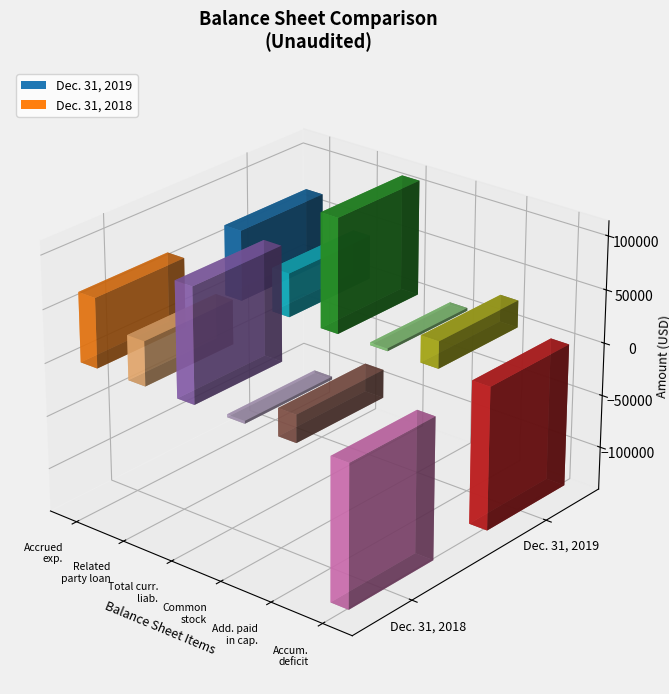

What is the sum of all Dec. 31, 2019 values?

109792